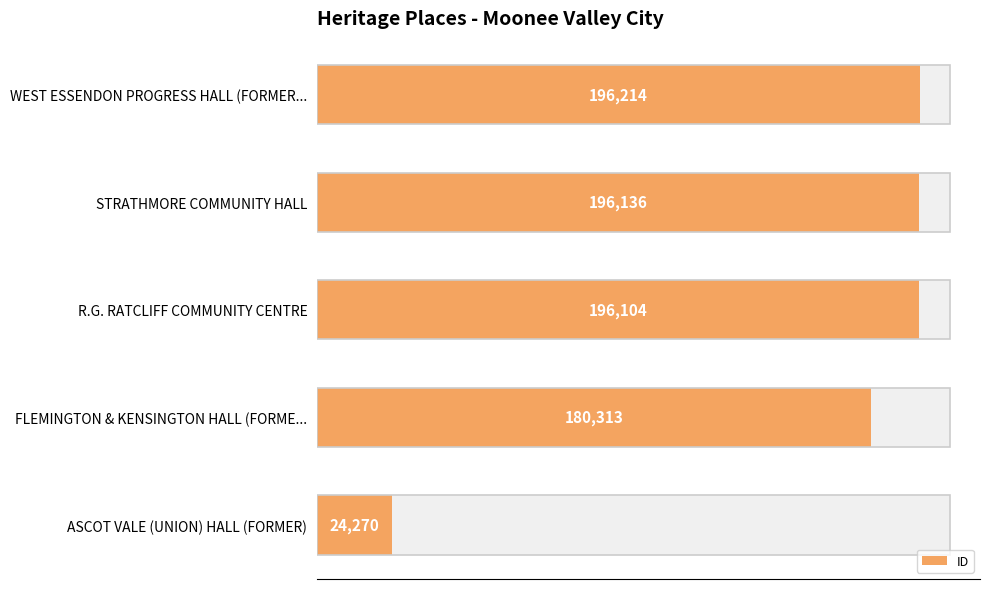

What is the sum of all values?

793037